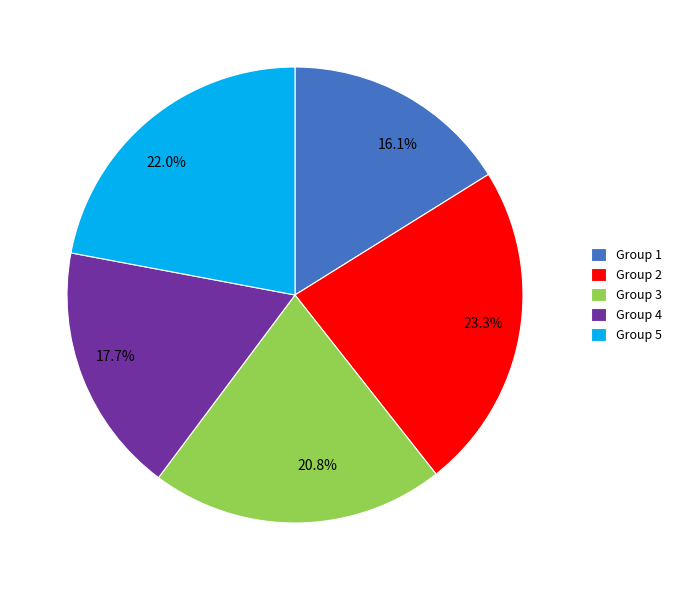

What is the largest slice in the pie chart?

Group 2